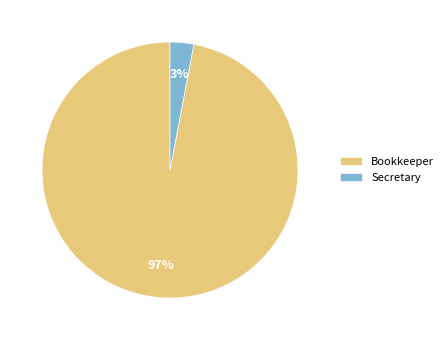

Combined, do Secretary and Bookkeeper account for over 50%?

Yes